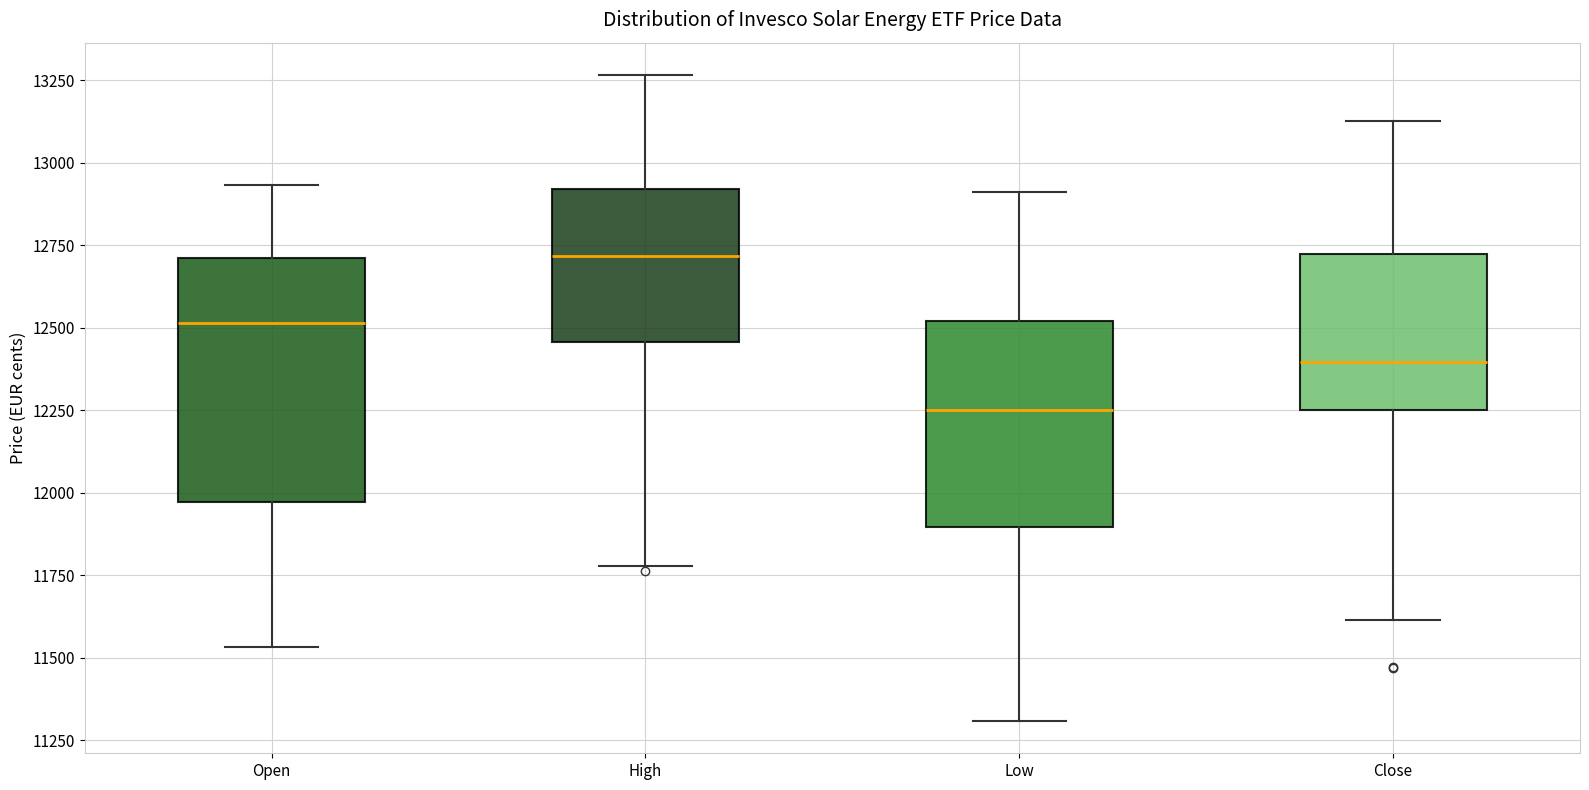

Which box's median line is the highest?

High